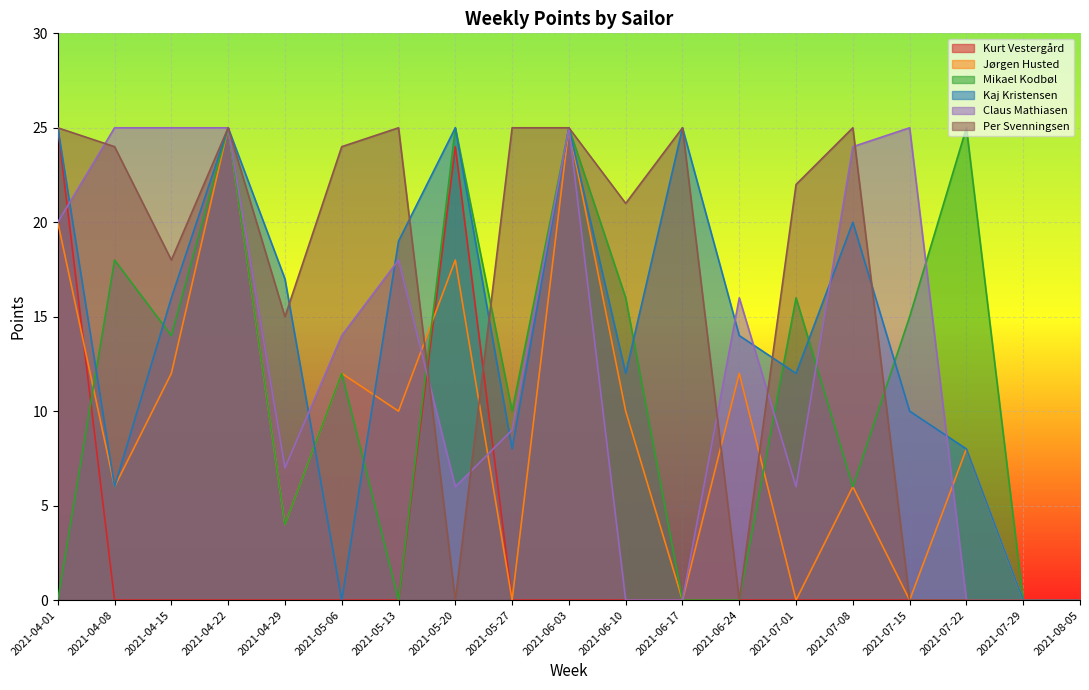

What is the sum of the Mikael Kodbøl values at 2021-04-29 and 2021-04-08?

22